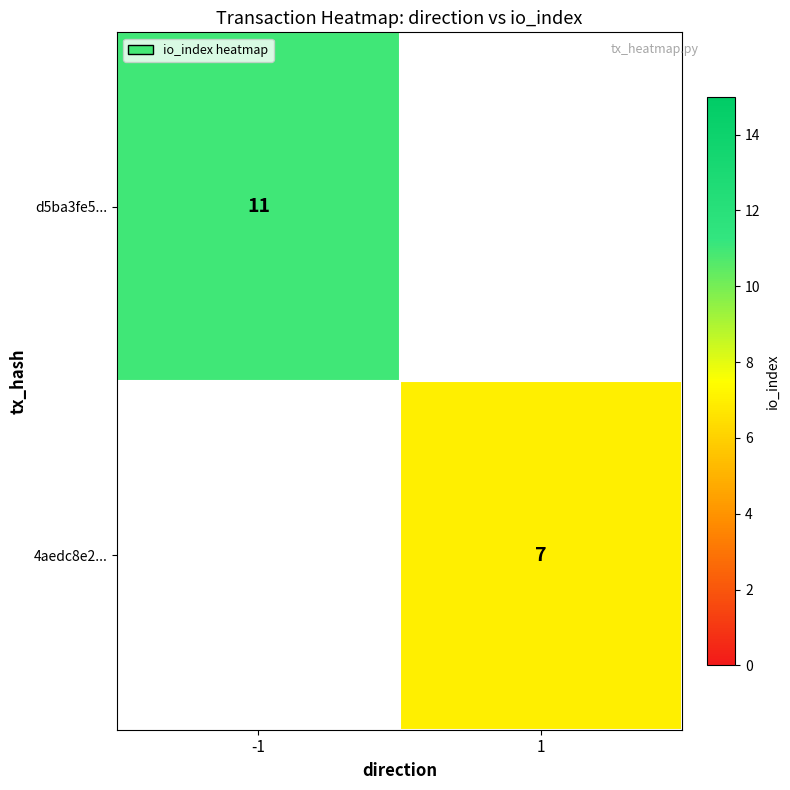

True or false: 4aedc8e2... has a value of 7 at 1.

True